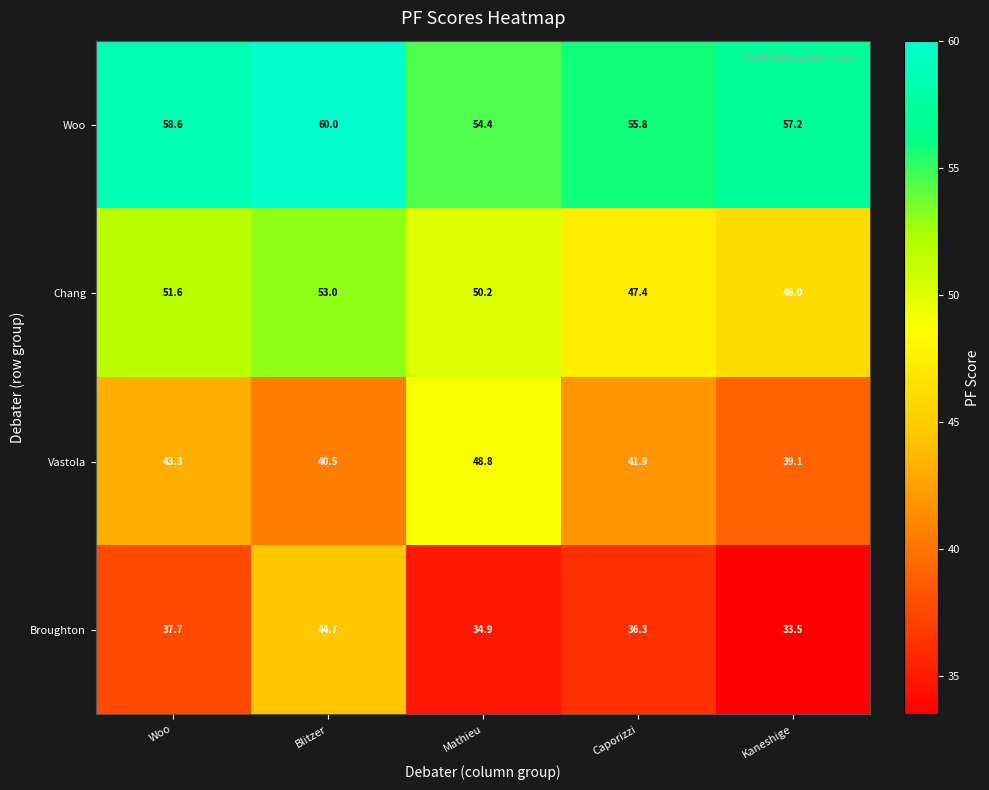

Reading left to right, what are all the values shown in this chart?

Woo: Woo=58.6	Blitzer=60.0	Mathieu=54.4	Caporizzi=55.8	Kaneshige=57.2
Chang: Woo=51.6	Blitzer=53.0	Mathieu=50.2	Caporizzi=47.4	Kaneshige=46.0
Vastola: Woo=43.3	Blitzer=40.5	Mathieu=48.8	Caporizzi=41.9	Kaneshige=39.1
Broughton: Woo=37.7	Blitzer=44.7	Mathieu=34.9	Caporizzi=36.3	Kaneshige=33.5